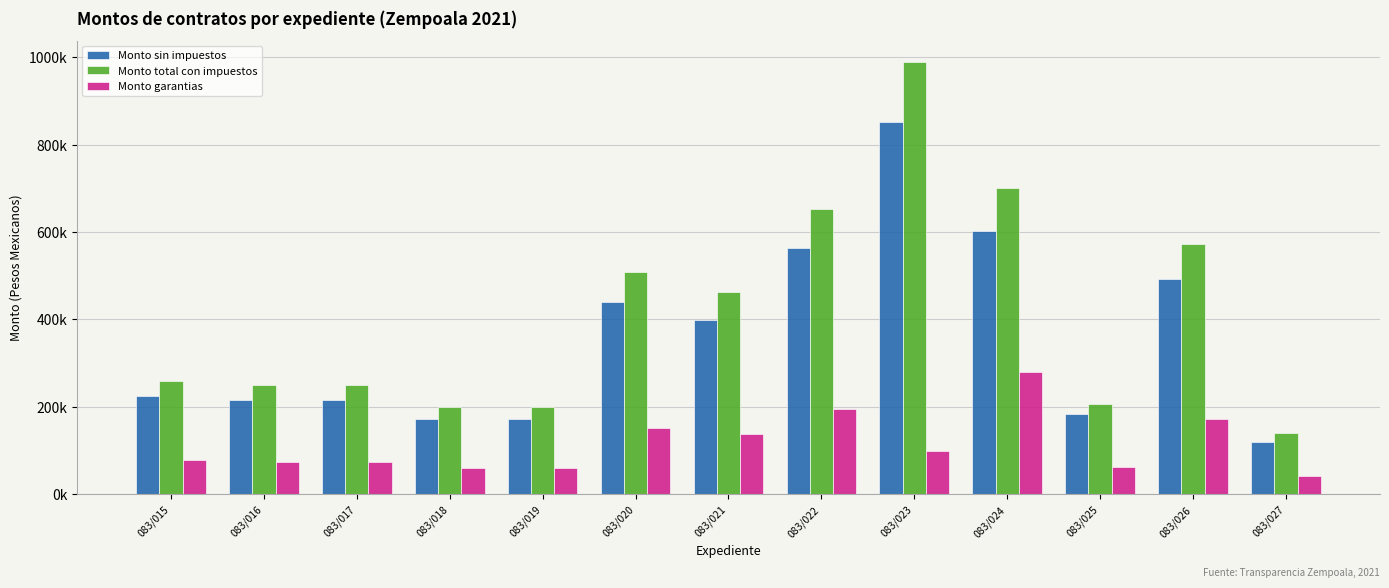

What is the maximum value for Monto total con impuestos?

988300.8